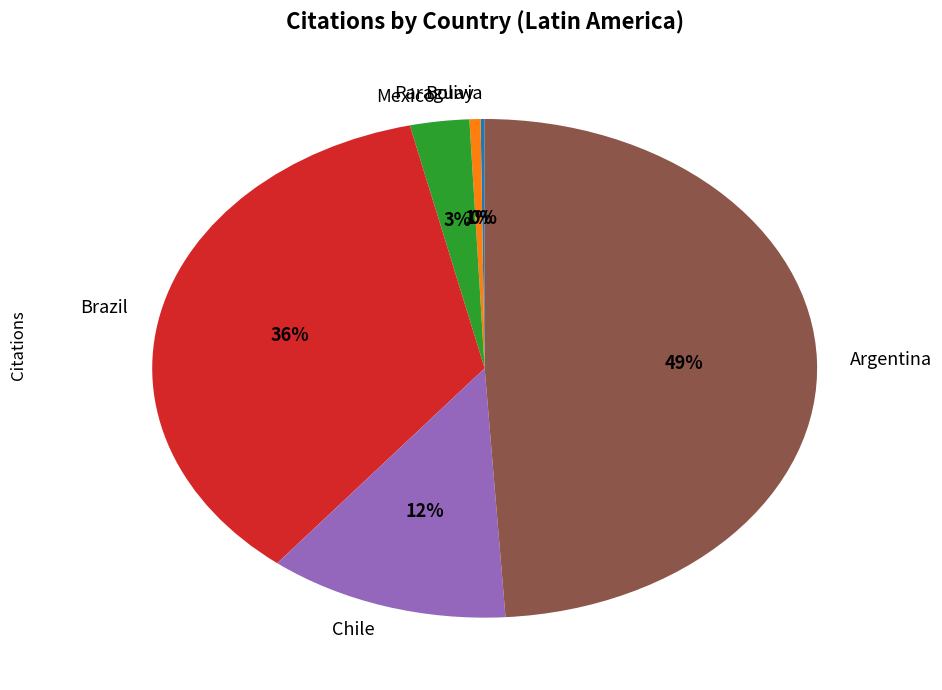

Which has a higher value, Argentina or Mexico?

Argentina